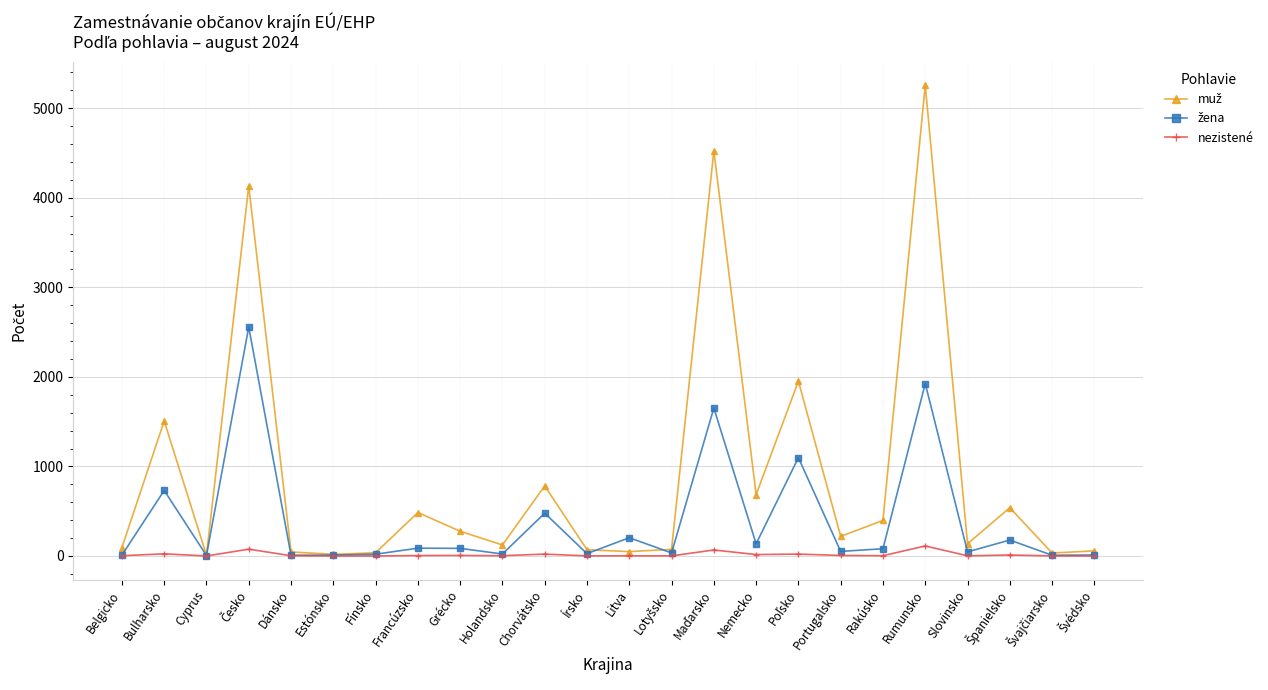

What is the difference between the highest and lowest values at Estónsko?

18